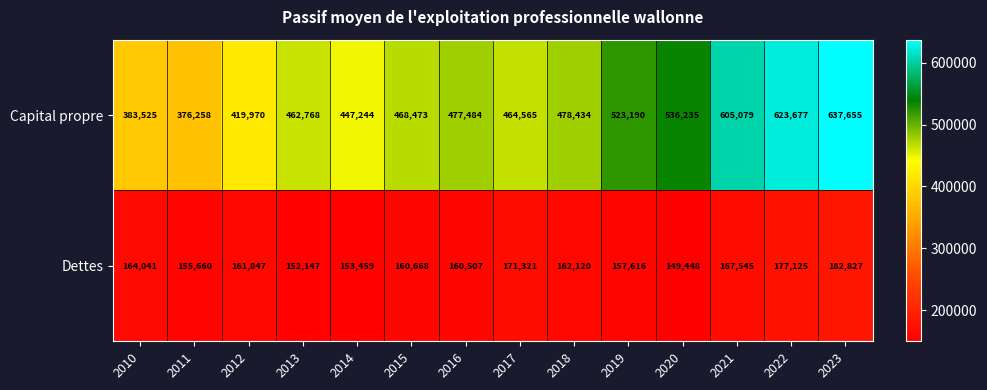

Reading right to left, what are all the values shown in this chart?

Capital propre: 637655	623677	605079	536235	523190	478434	464565	477484	468473	447244	462768	419970	376258	383525
Dettes: 182827	177125	167545	149448	157616	162120	171321	160507	160668	153459	152147	161847	155660	164041